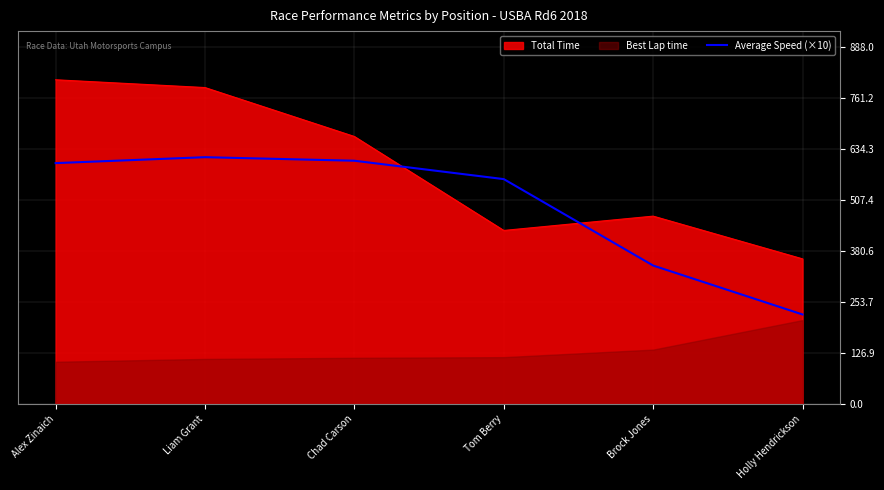

What is the label of the 5th point from the left?

Brock Jones